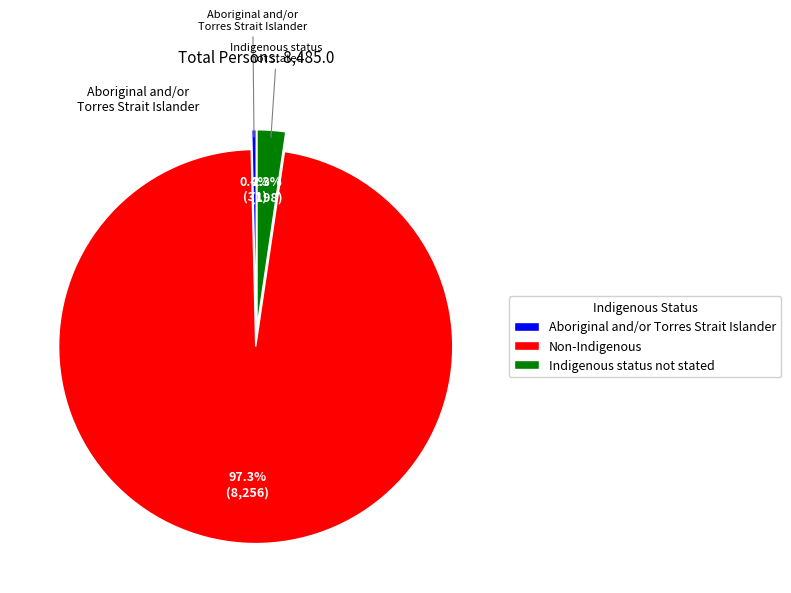

What is the majority slice?

Non-Indigenous